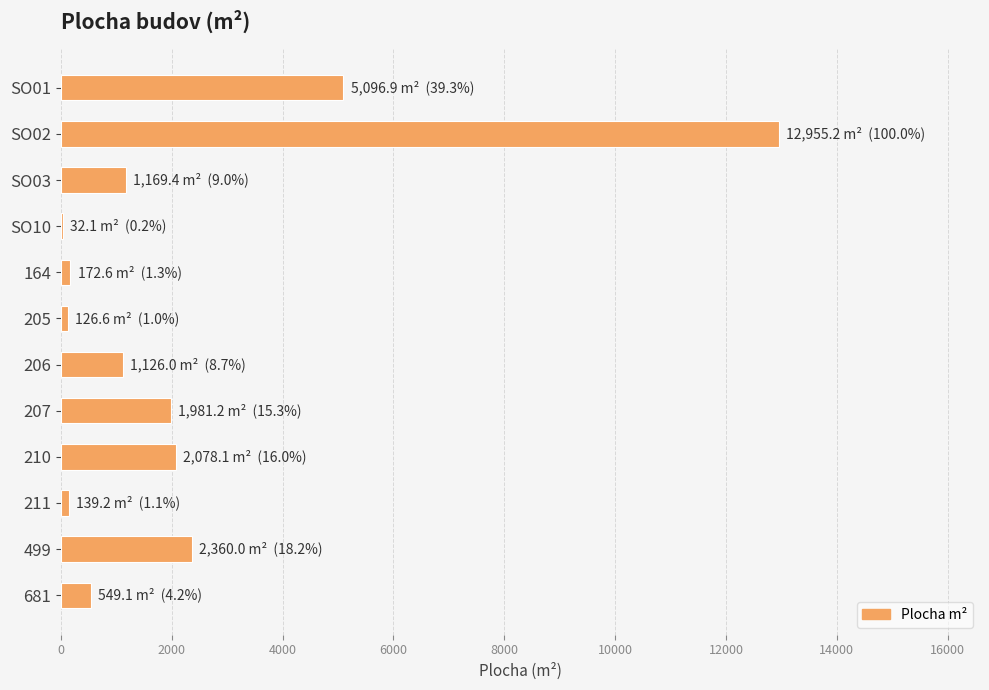

The chart shows a value of 2360.0 at 499. True or false?

True